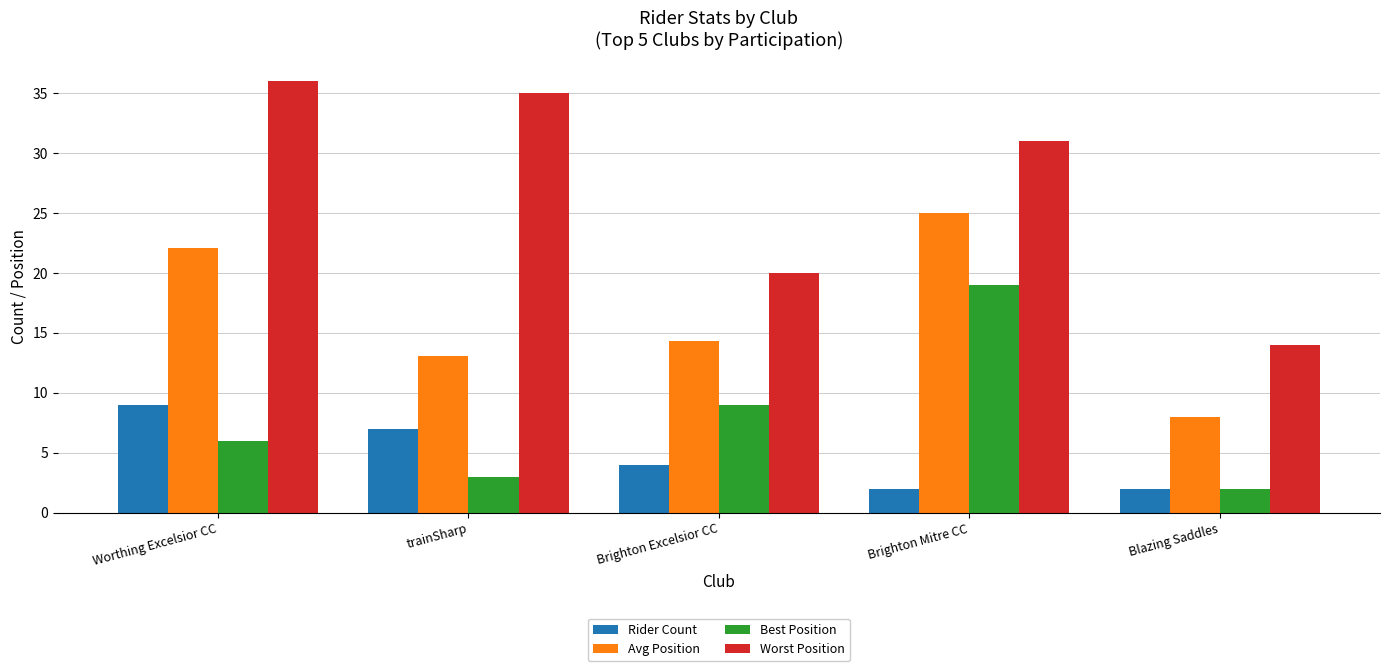

What is the total value across all series at Worthing Excelsior CC?

73.1